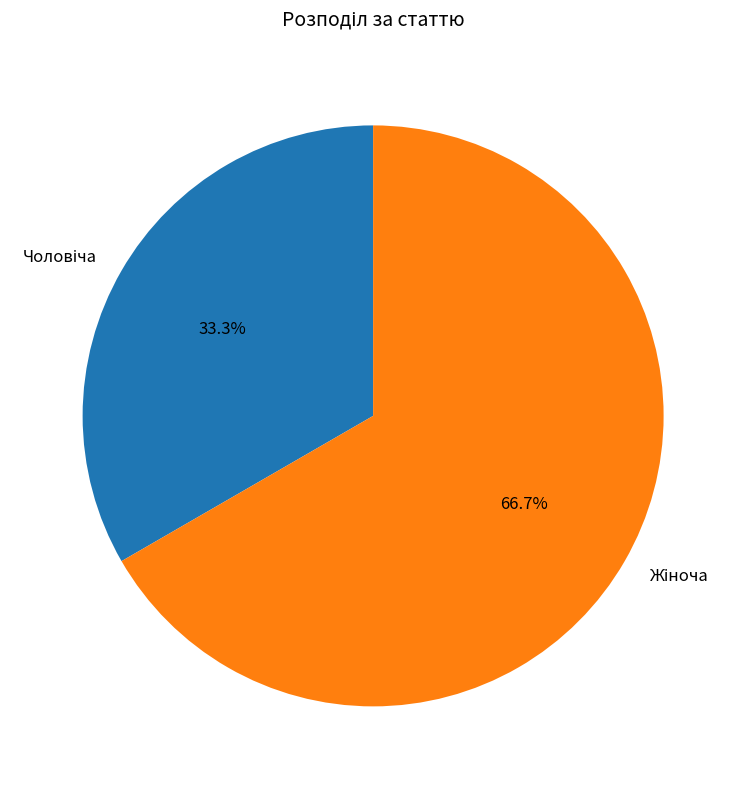

Does any single category account for the majority?

Yes